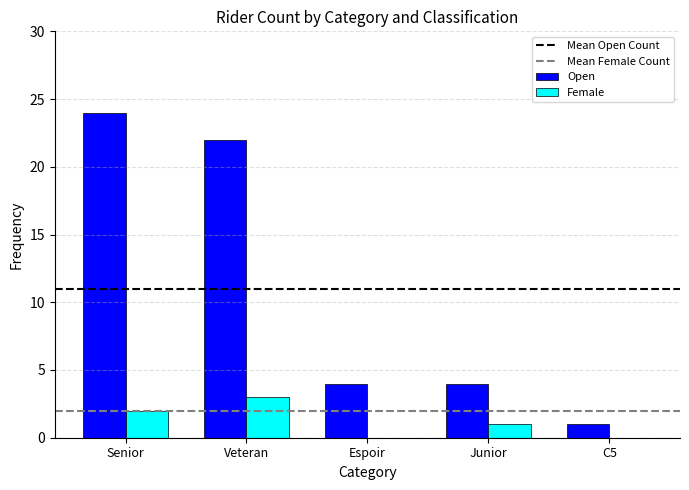

Which series has the largest total across all categories?

Open